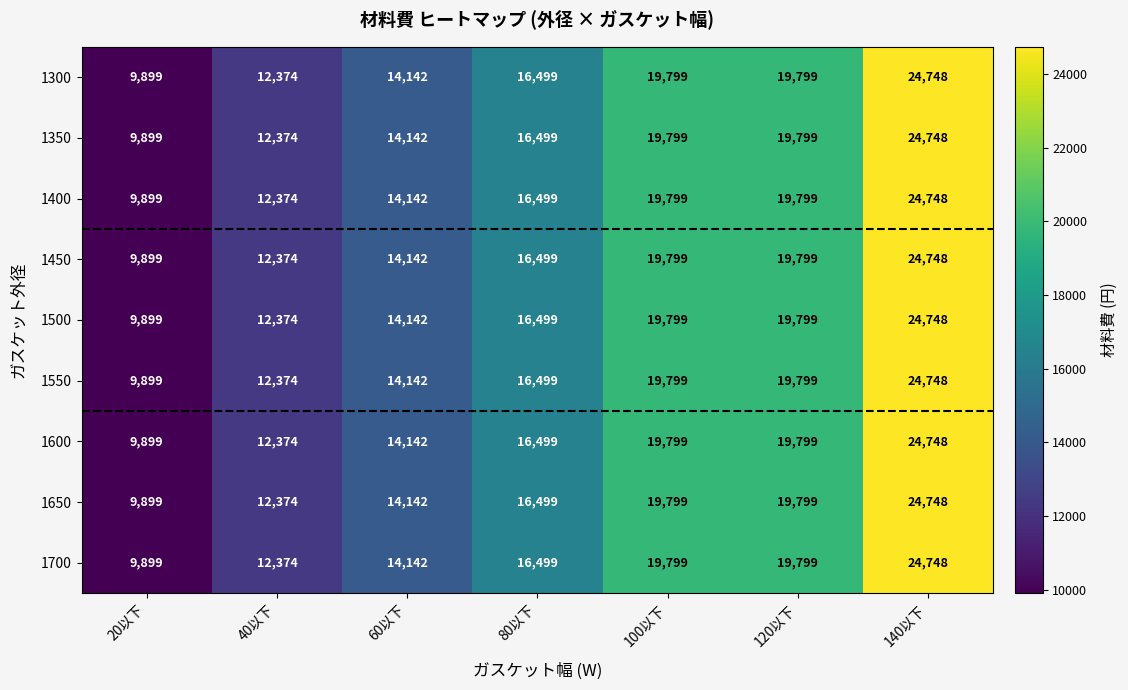

The 1300 series shows 24748 at 140以下. True or false?

True